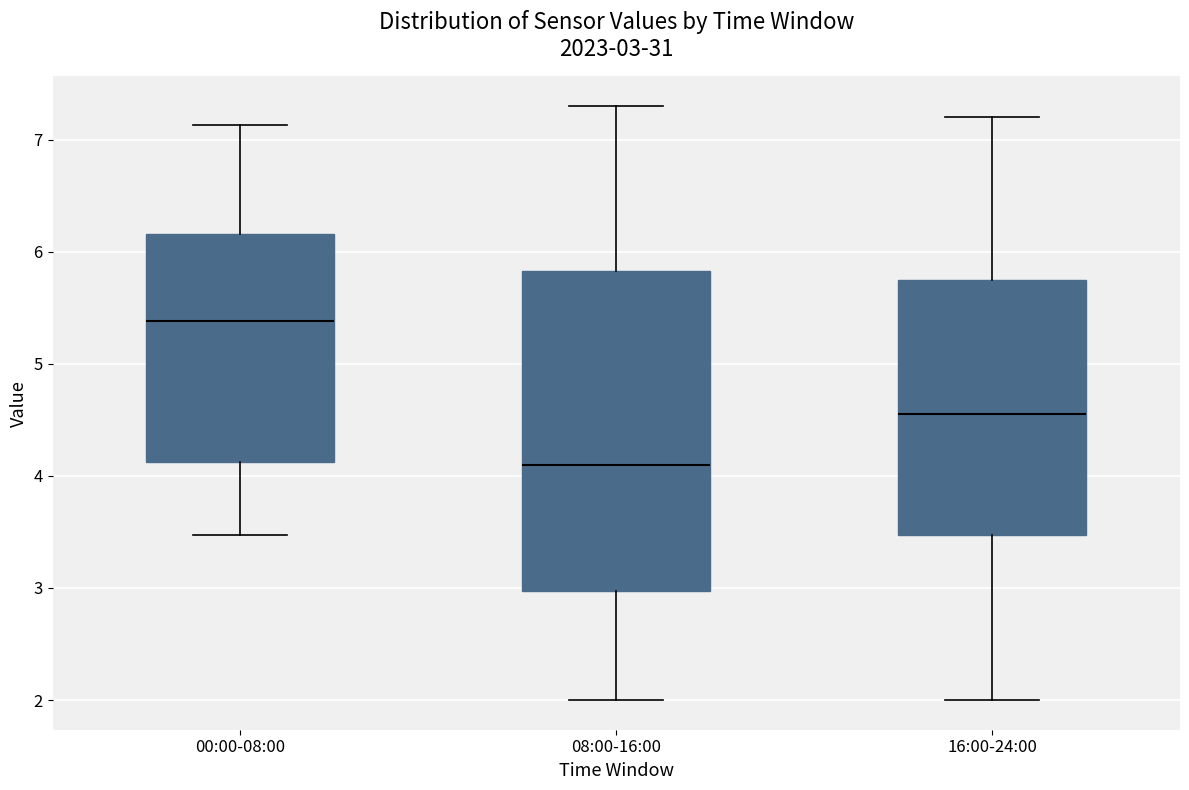

Which box's median line is the highest?

00:00-08:00